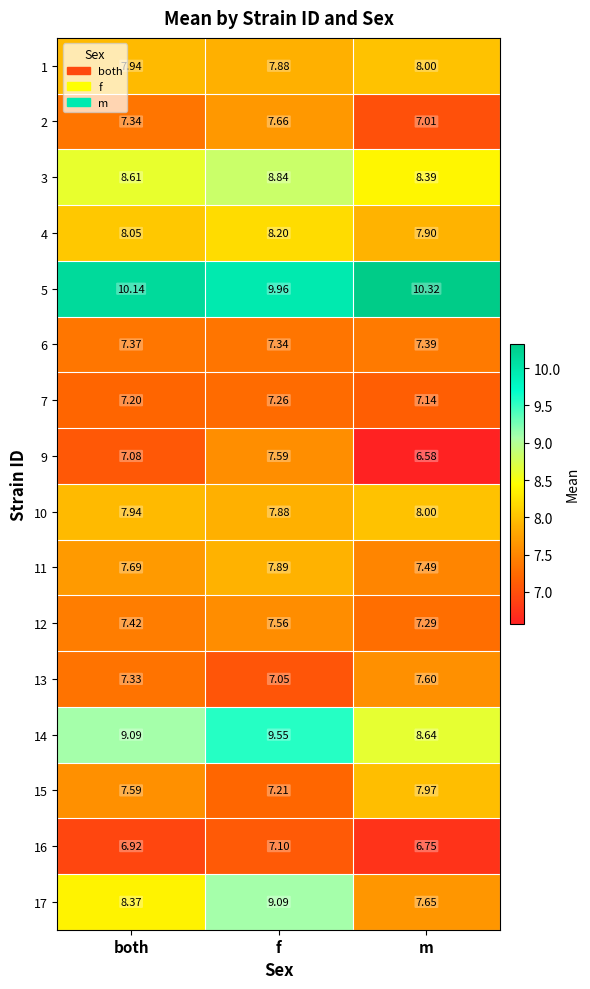

What is the spread (max minus min) of values at f?

2.9